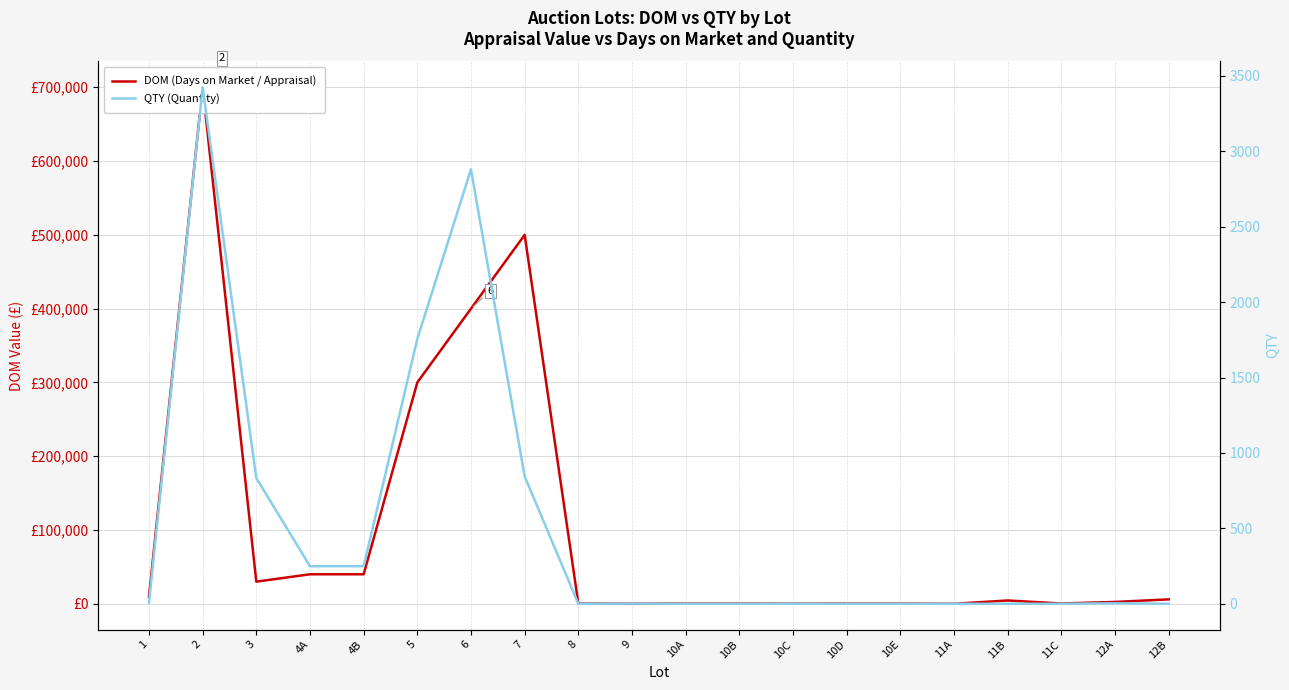

What is the value of the QTY (Quantity) point at the 13th from the left?

1